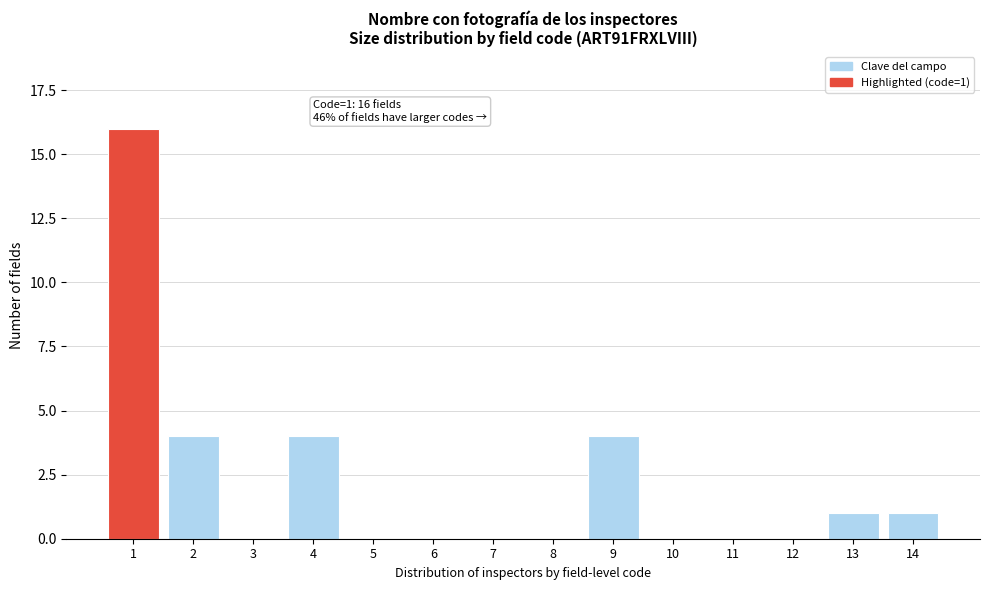

Reading left to right, extract all data points from this chart.

1=16	2=4	3=0	4=4	5=0	6=0	7=0	8=0	9=4	10=0	11=0	12=0	13=1	14=1